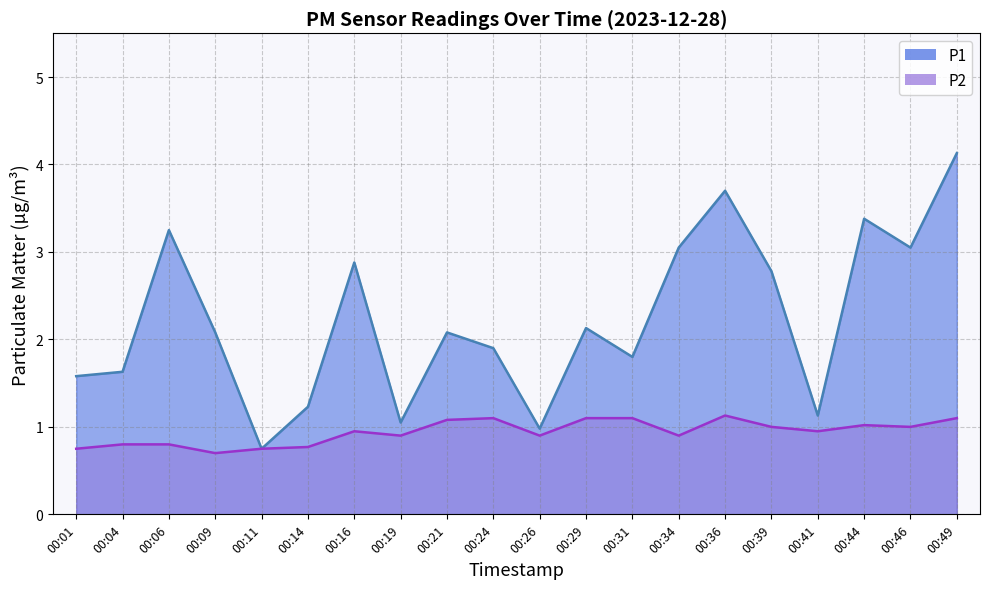

At 00:44, list the series in order from smallest to largest.

P2, P1